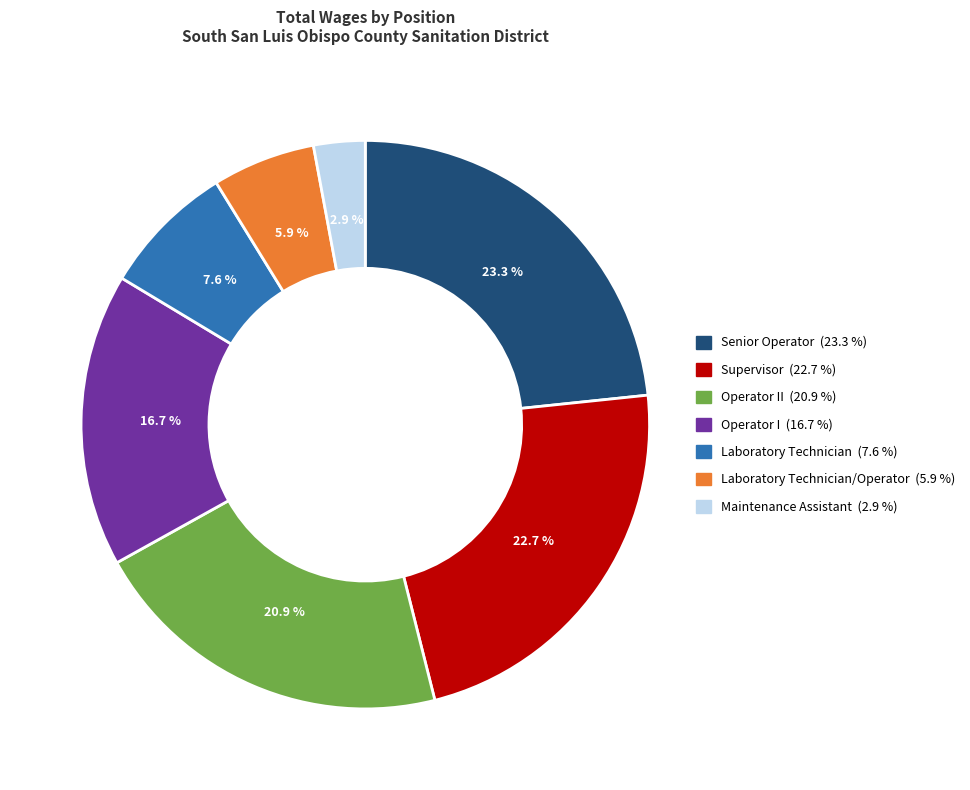

Is there any slice that represents more than half of the pie?

No